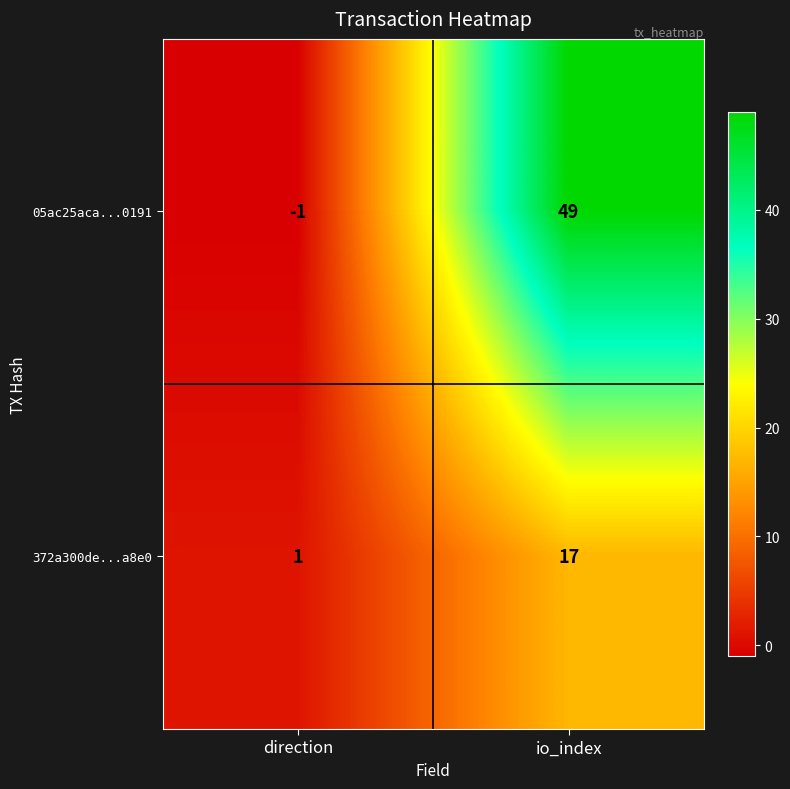

Which label corresponds to the largest value in the chart?

io_index